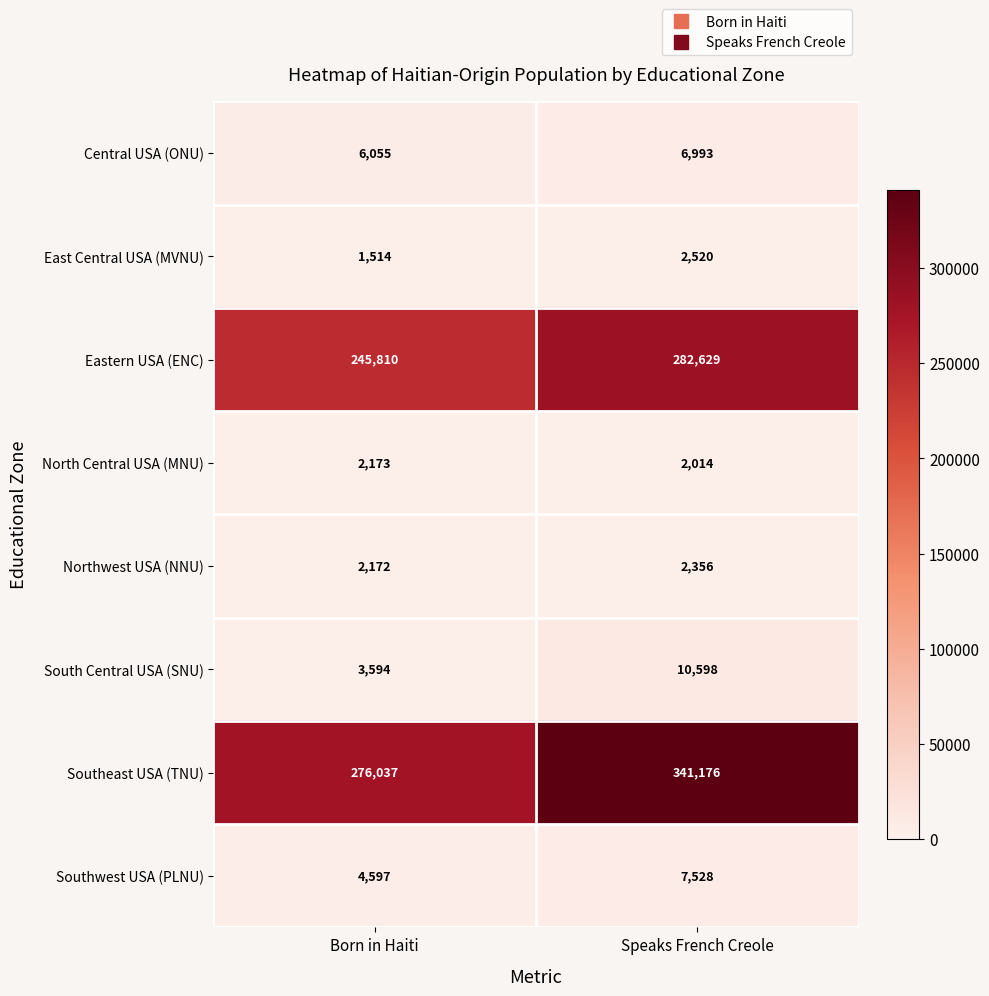

List the series in order of their peak value, lowest first.

North Central USA (MNU), Northwest USA (NNU), East Central USA (MVNU), Central USA (ONU), Southwest USA (PLNU), South Central USA (SNU), Eastern USA (ENC), Southeast USA (TNU)